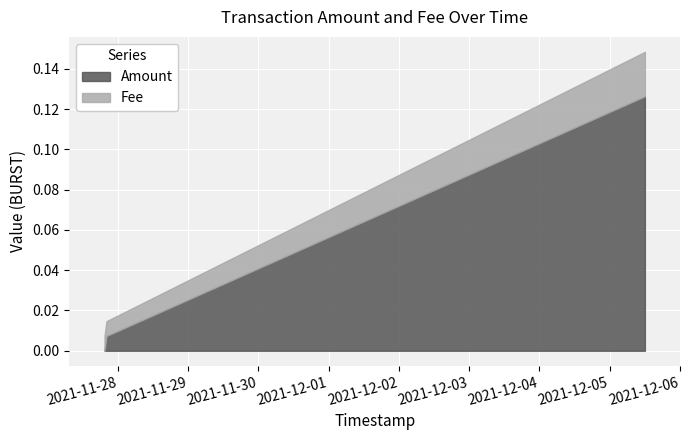

Reading right to left, list all the values displayed in this chart.

Amount: 2021-12-05 12:04:03=0.1	2021-11-27 20:03:38=0.0	2021-11-27 19:22:57=0.0
Fee: 2021-12-05 12:04:03=0.1	2021-11-27 20:03:38=0.0	2021-11-27 19:22:57=0.0